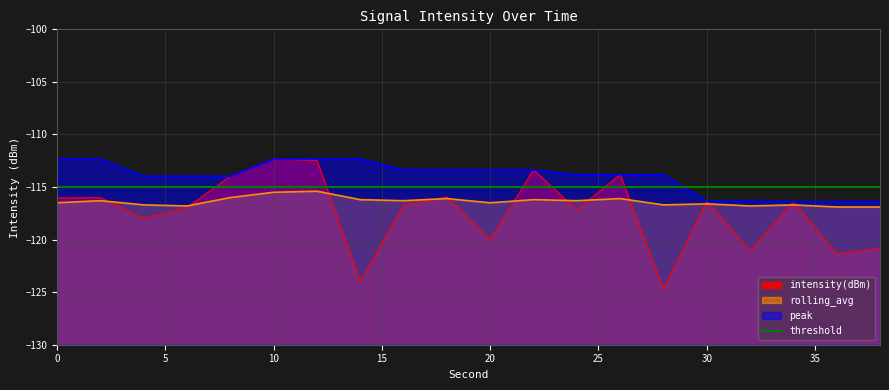

Reading right to left, list all the values displayed in this chart.

intensity(dBm): 38=-120.9	36=-121.4	34=-116.4	32=-121.1	30=-116.3	28=-124.7	26=-113.8	24=-117.2	22=-113.4	20=-120.0	18=-116.0	16=-116.7	14=-124.0	12=-112.5	10=-112.3	8=-114.0	6=-116.9	4=-118.0	2=-116.0	0=-116.0
rolling_avg: 38=-116.9	36=-116.9	34=-116.7	32=-116.8	30=-116.6	28=-116.7	26=-116.1	24=-116.3	22=-116.2	20=-116.5	18=-116.1	16=-116.3	14=-116.2	12=-115.4	10=-115.5	8=-116.0	6=-116.8	4=-116.7	2=-116.3	0=-116.5
peak: 38=-116.4	36=-116.4	34=-116.4	32=-116.3	30=-116.3	28=-113.8	26=-113.8	24=-113.8	22=-113.4	20=-113.4	18=-113.4	16=-113.4	14=-112.3	12=-112.3	10=-112.3	8=-114.0	6=-114.0	4=-114.0	2=-112.3	0=-112.3